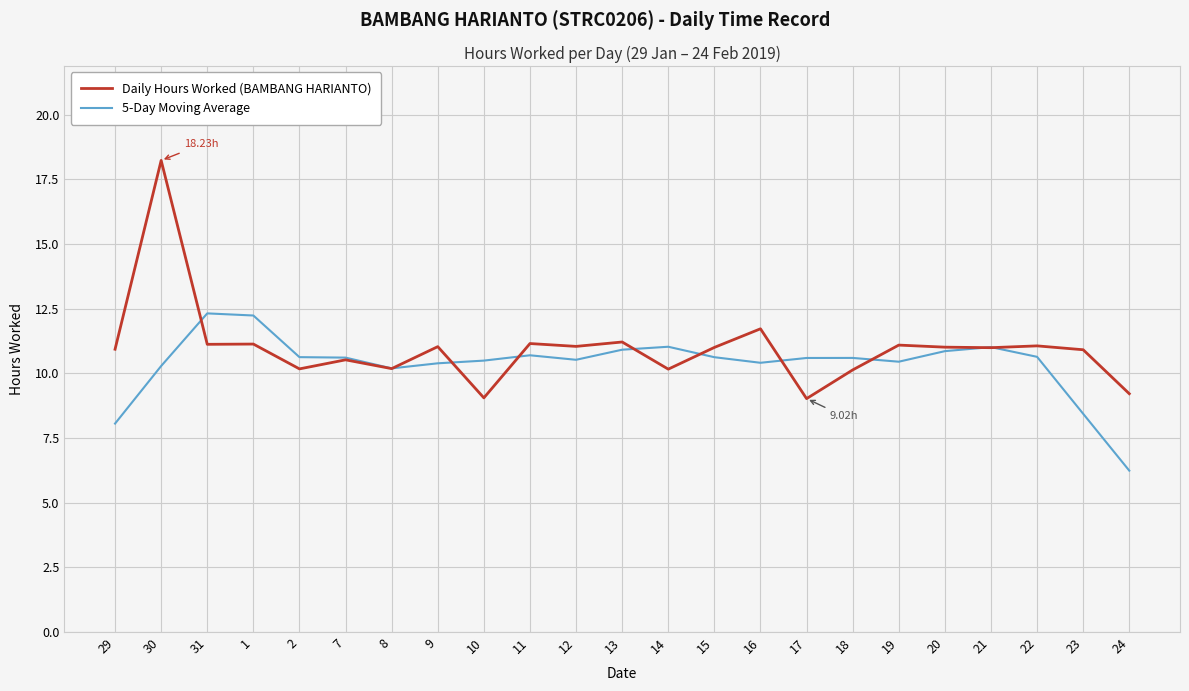

At which label is 5-Day Moving Average closest to 9?

23